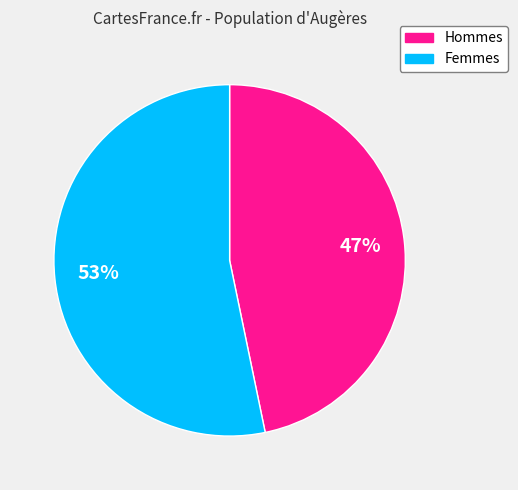

Is there any slice that represents more than half of the pie?

Yes